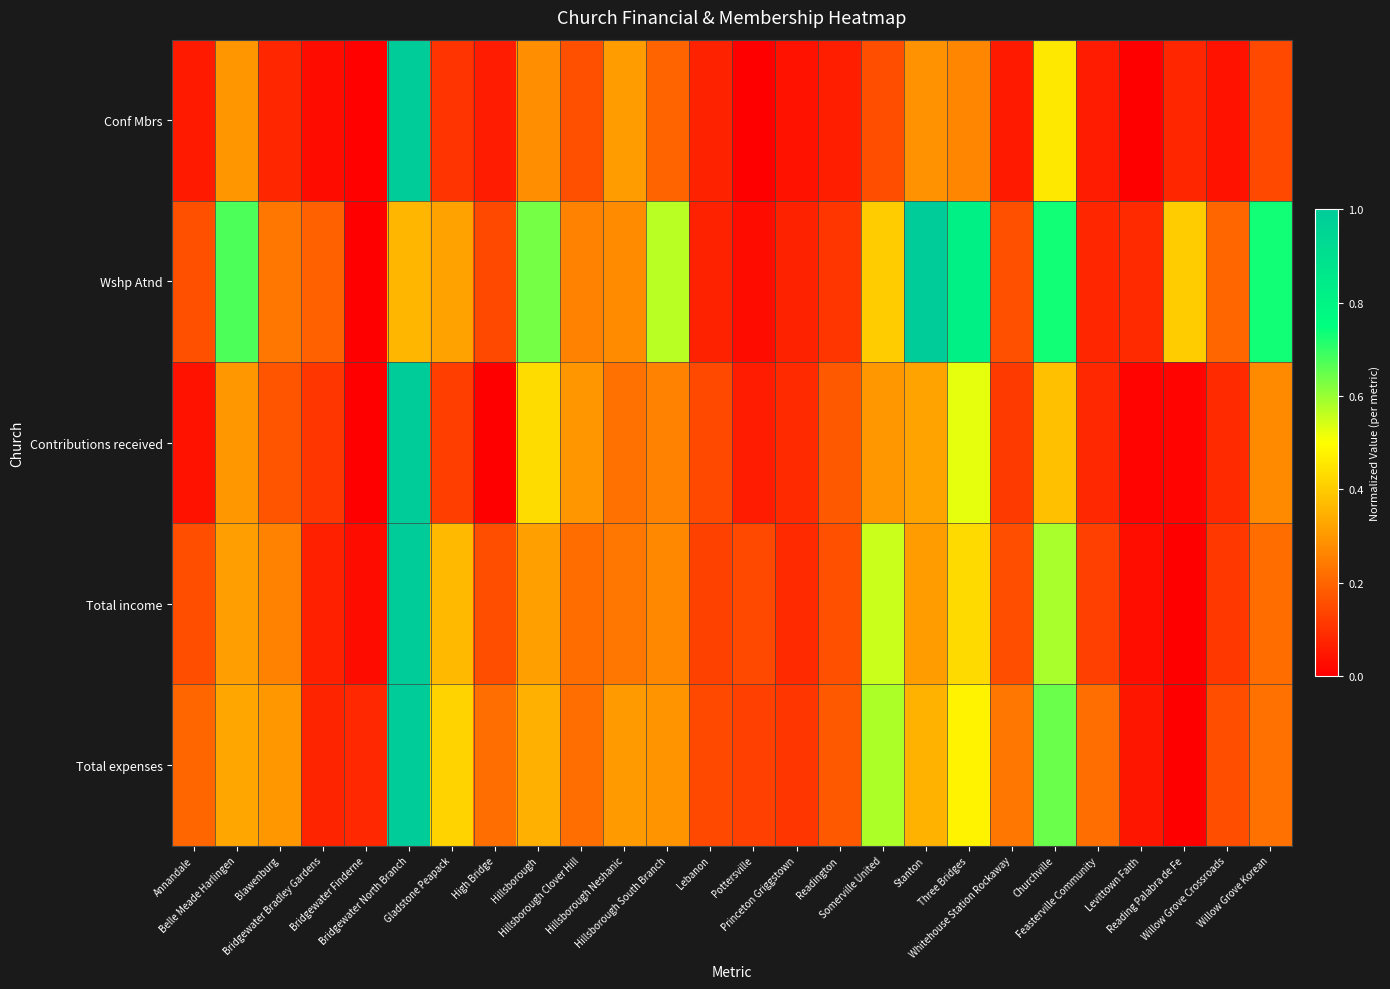

What is the maximum value shown in the chart?

1.0